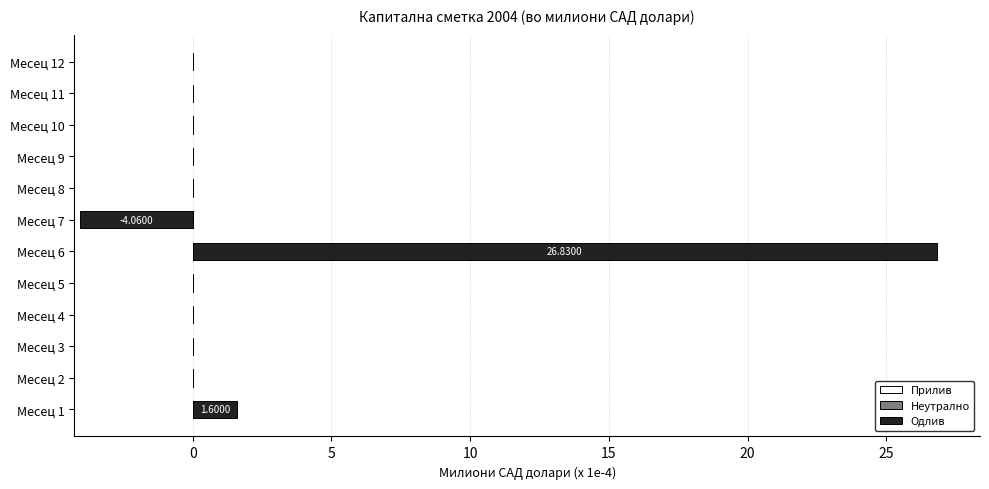

What is the change in value from Месец 6 to Месец 9?

-26.8